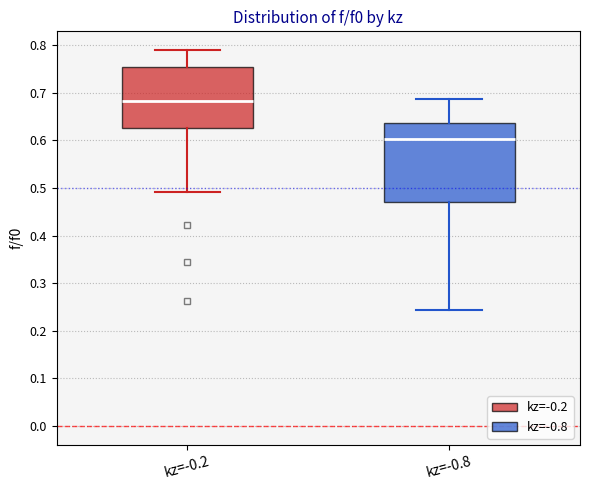

Where does the upper whisker of the box for kz=-0.8 end on the y-axis? The values are not printed on the chart, so give them approximately, as read against the axis.

0.69